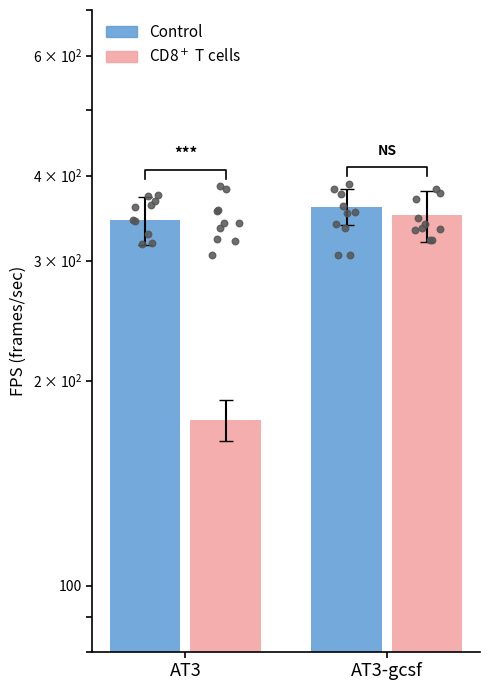

What is the total value across all series at AT3-gcsf?

710